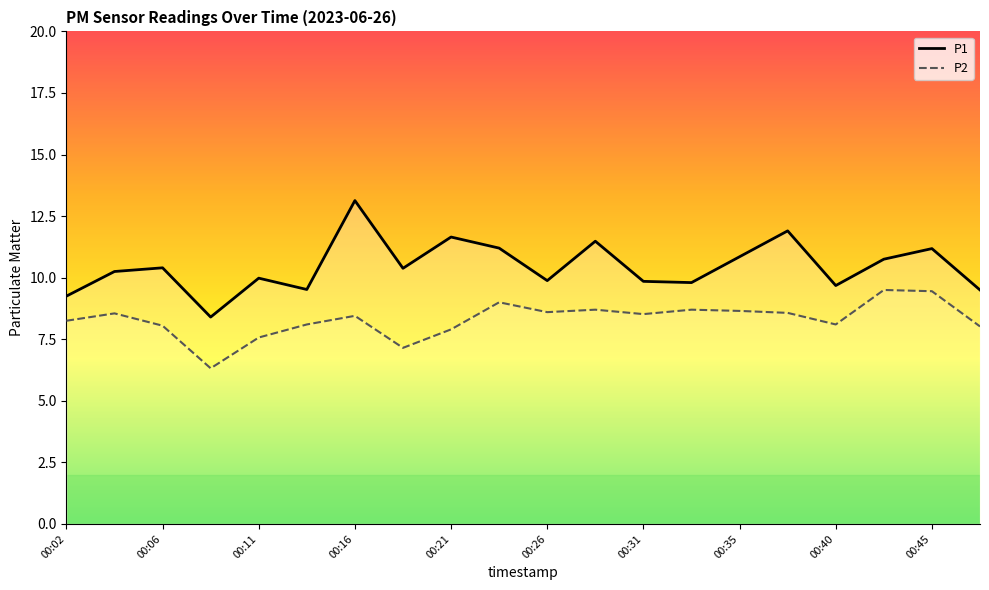

How many distinct data groups are displayed?

2